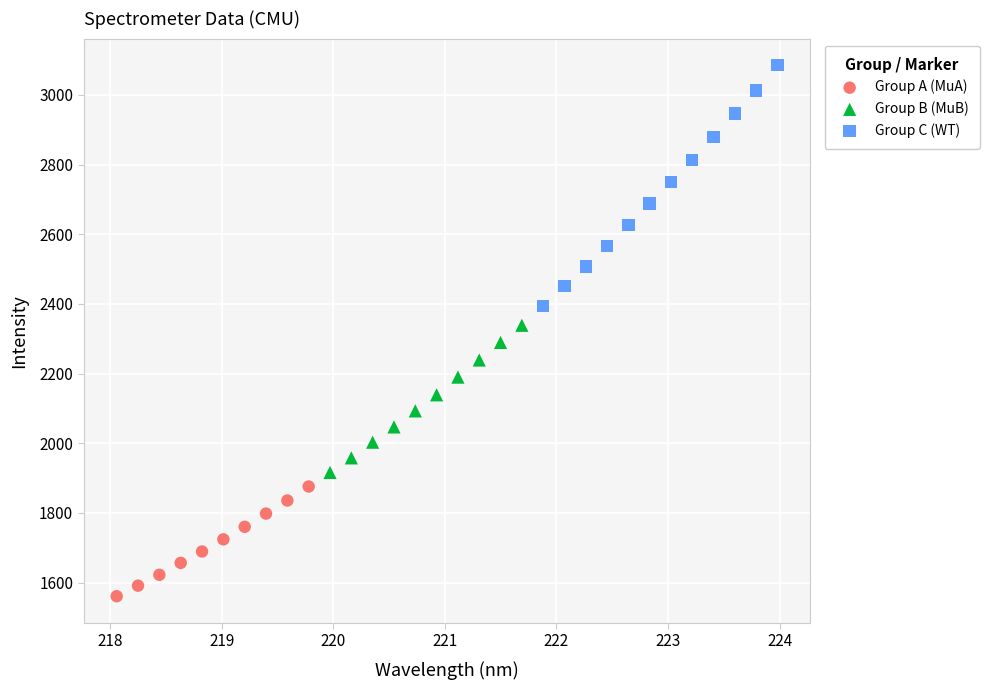

Which series has the largest Y range (max minus min)?

Group C (WT)